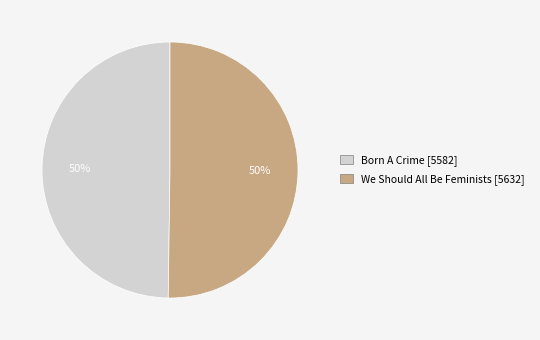

Combined, do We Should All Be Feminists and Born A Crime account for over 50%?

Yes